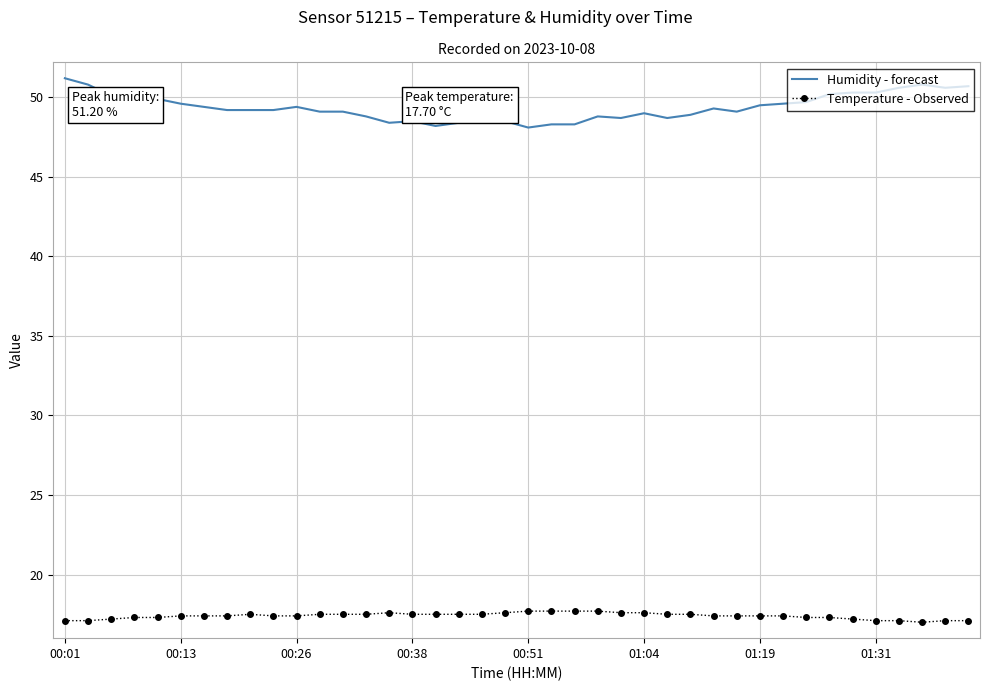

What is the highest value of the Humidity - forecast series?

51.2